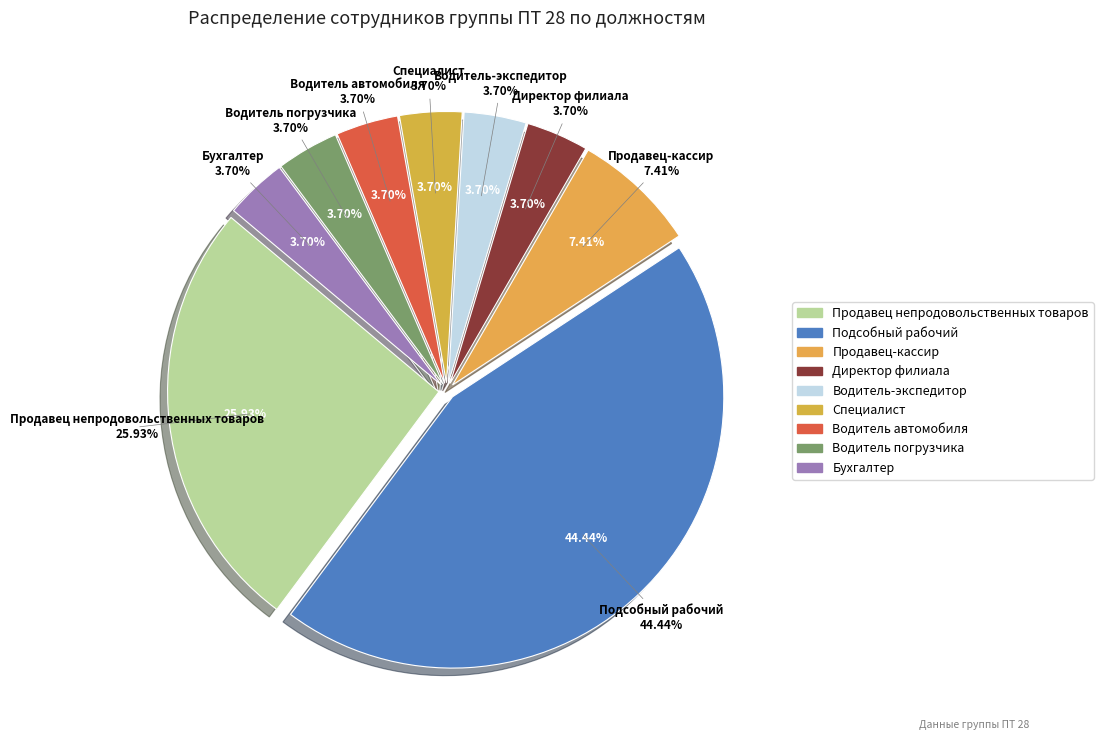

What is the largest slice in the pie chart?

Подсобный рабочий